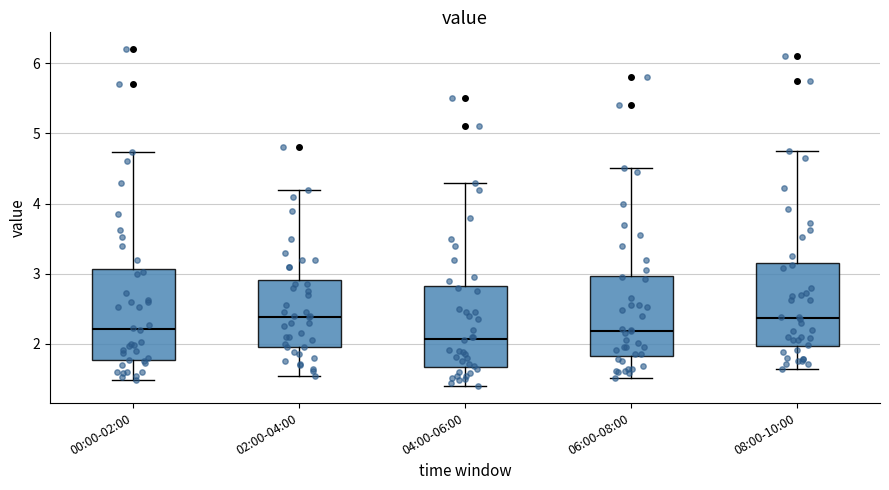

Where does the upper whisker of the box for 06:00-08:00 end on the y-axis? The values are not printed on the chart, so give them approximately, as read against the axis.

4.5